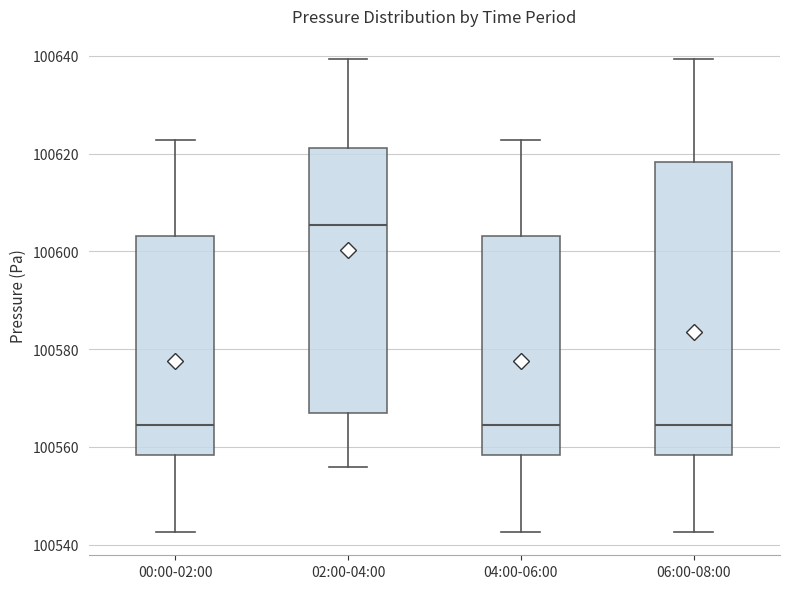

Reading left to right, transcribe this box plot: for each box, give where its median line is, the range the box spans, and where its two whiskers end, as read against the y-axis. The values are not printed on the chart, so give them approximately, as read against the axis.

00:00-02:00: median 100564, box 100558 to 100604, whiskers 100542 to 100622
02:00-04:00: median 100606, box 100568 to 100622, whiskers 100556 to 100640
04:00-06:00: median 100564, box 100558 to 100604, whiskers 100542 to 100622
06:00-08:00: median 100564, box 100558 to 100618, whiskers 100542 to 100640